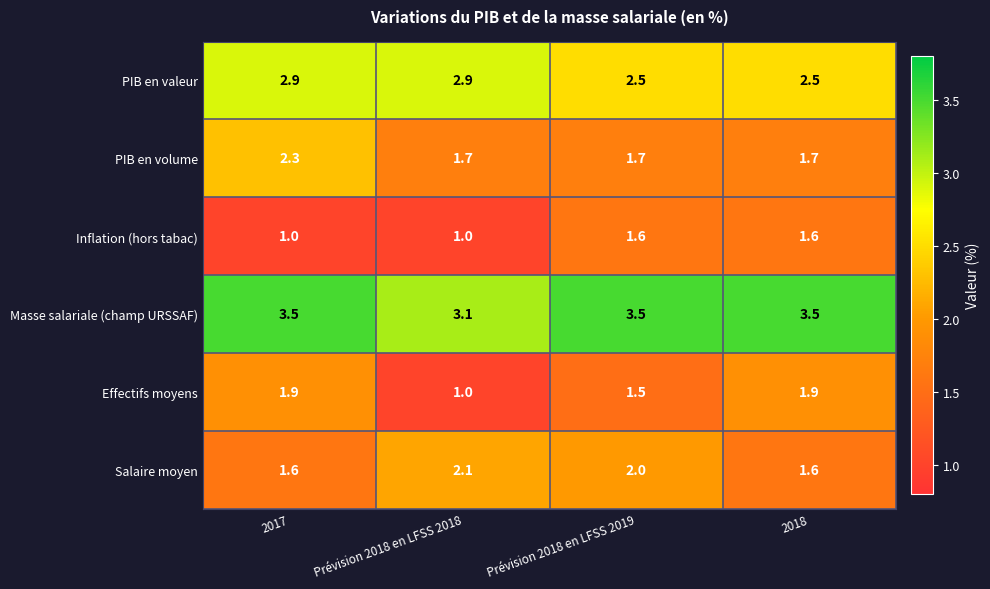

Between Prévision 2018 en LFSS 2018 and Prévision 2018 en LFSS 2019, which series saw the biggest shift?

Inflation (hors tabac)